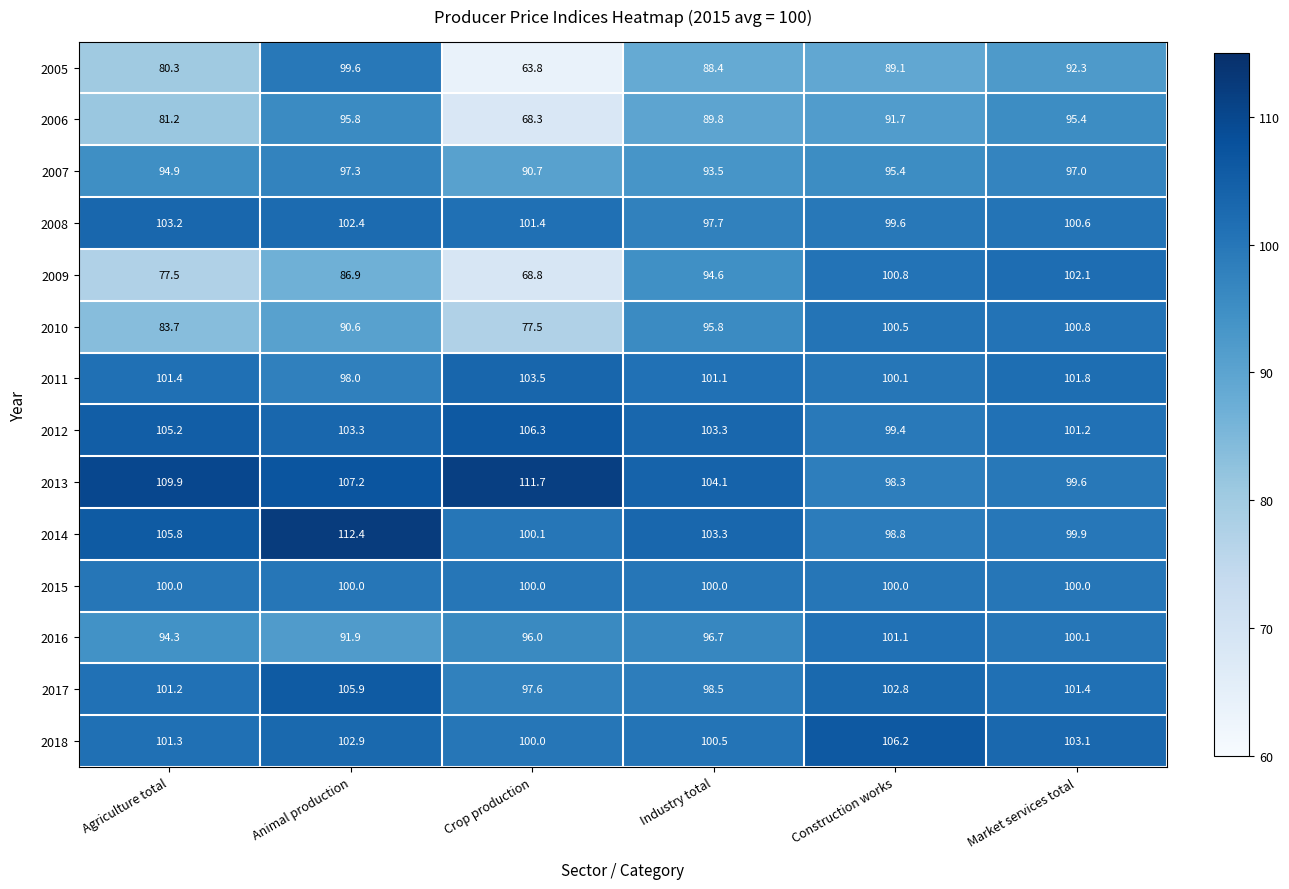

True or false: 2005 has a value of 88.4 at Industry total.

True